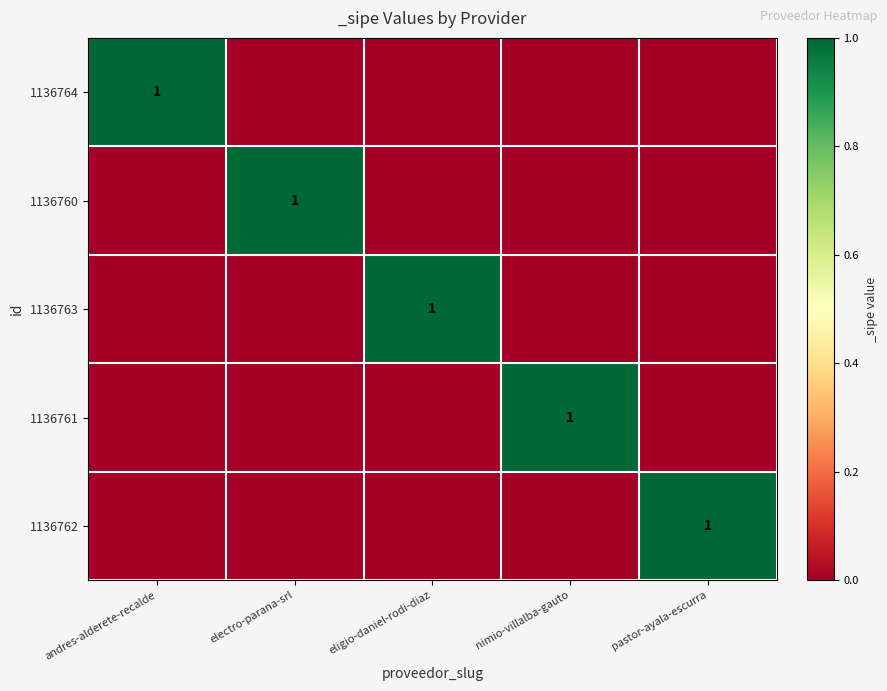

Which has a higher value, andres-alderete-recalde or nimio-villalba-gauto?

andres-alderete-recalde